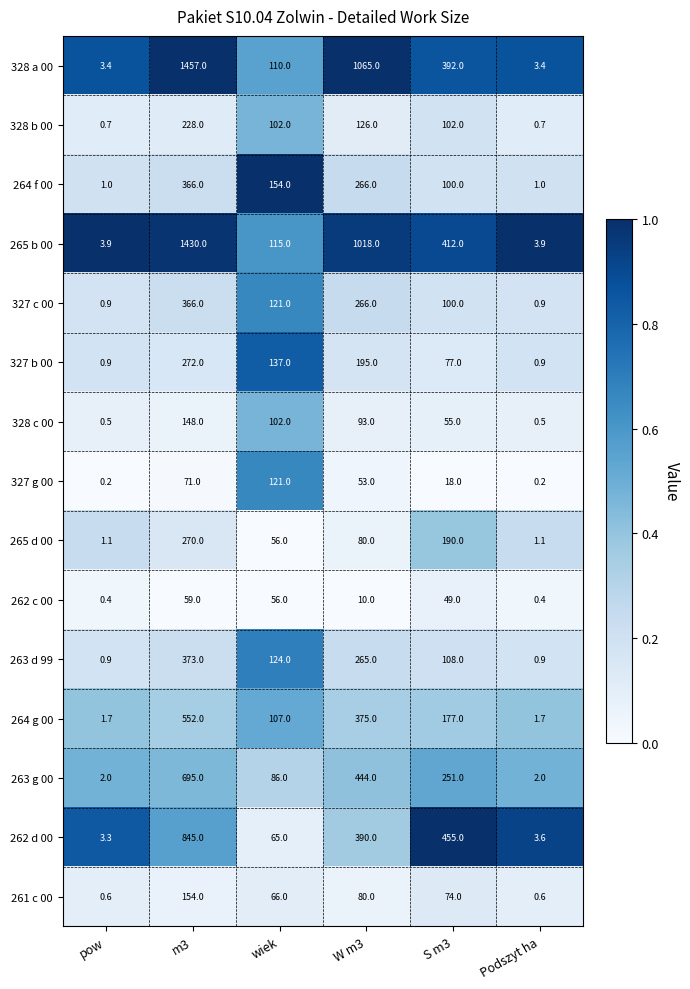

Count the number of data series in this chart.

15